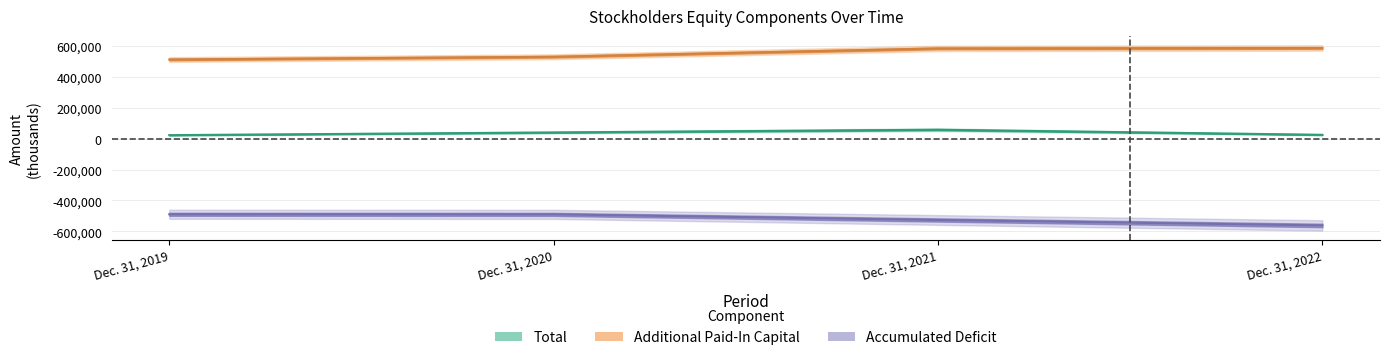

Reading left to right, list all the values displayed in this chart.

Total: 22860	40115	57782	24985
Additional Paid-In Capital: 512046	529884	583818	586357
Accumulated Deficit: -489202	-489784	-526049	-561382